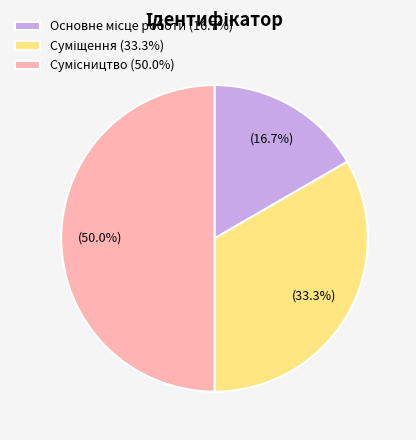

Count the number of slices in the pie.

3